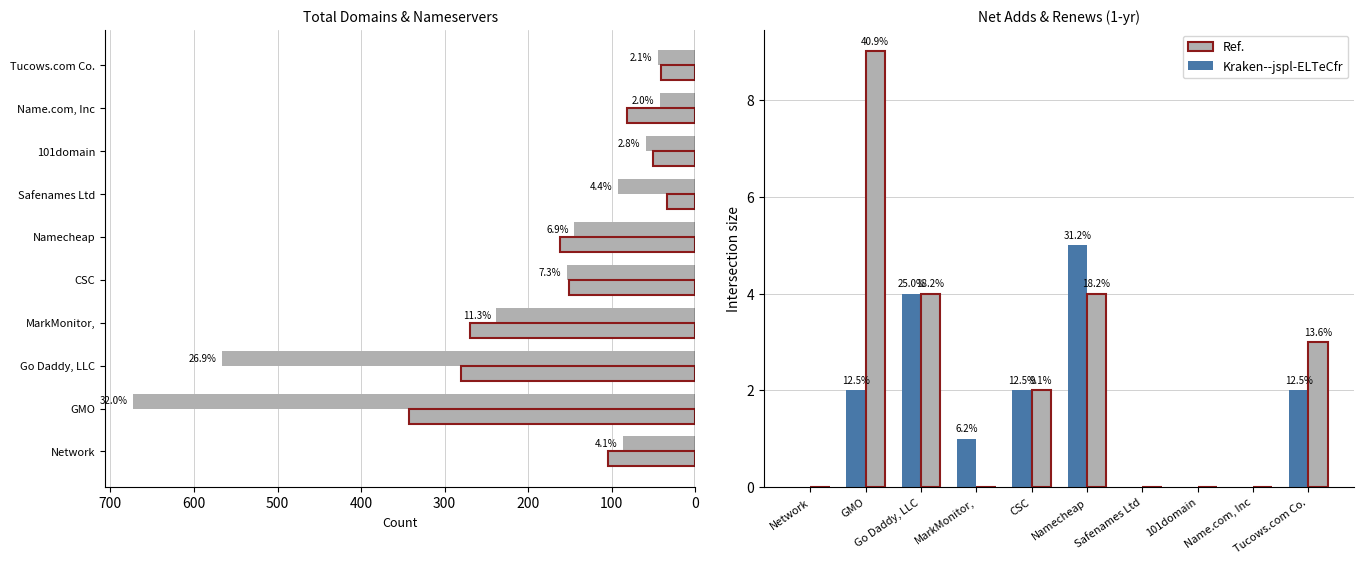

Is the value of net-renews-1-yr at GMO greater than the value of net-adds-1-yr at Safenames Ltd?

Yes